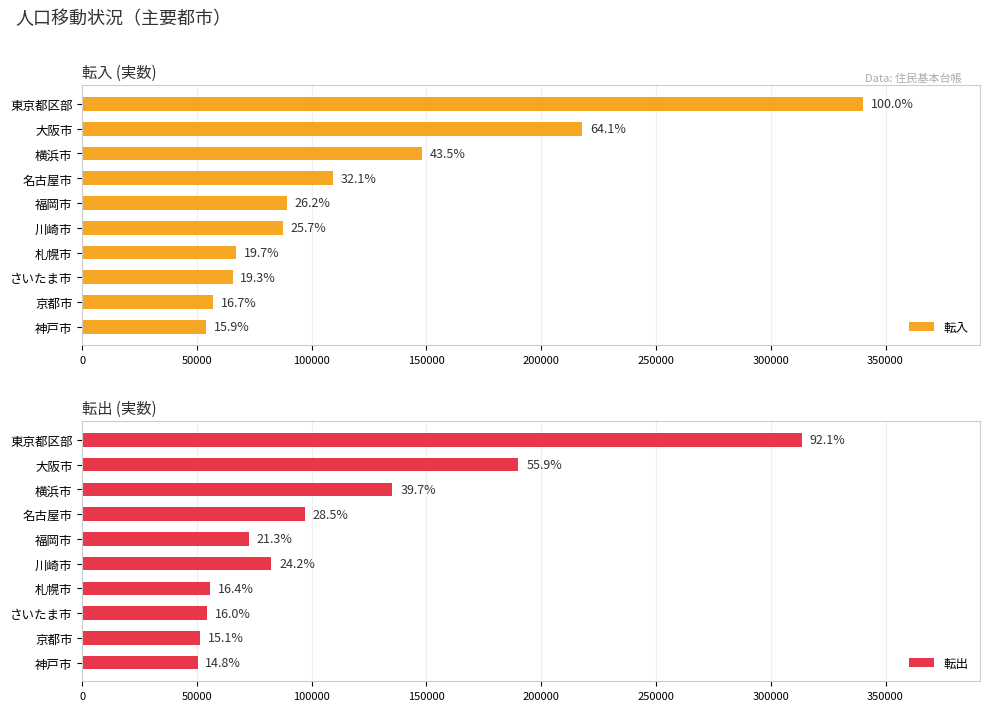

What is the difference between the maximum and second lowest values in the 転入 series?

283192